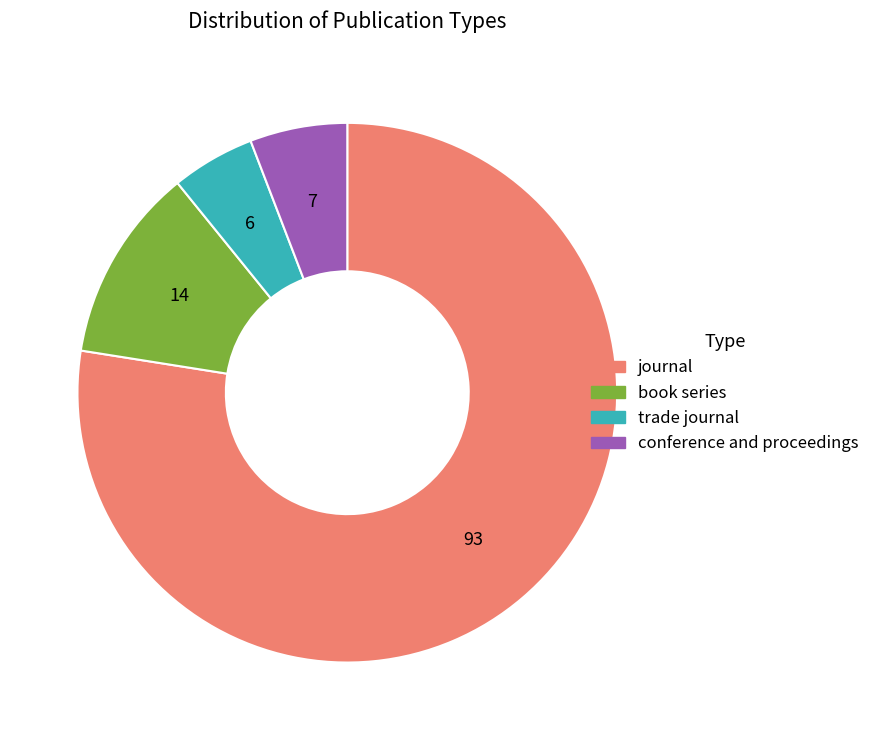

Which category has the smallest portion of the pie?

trade journal